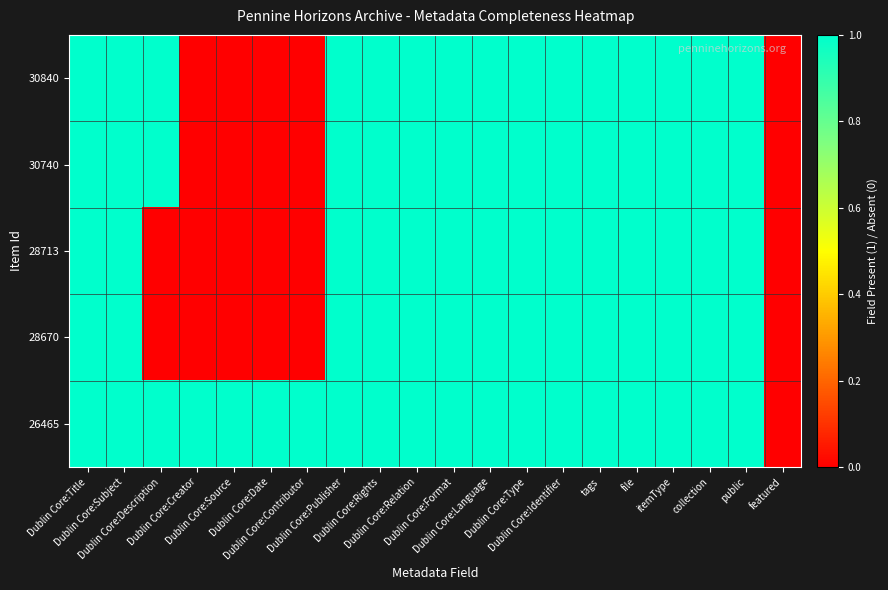

Which series changed the most between Dublin Core:Creator and Dublin Core:Date?

30840